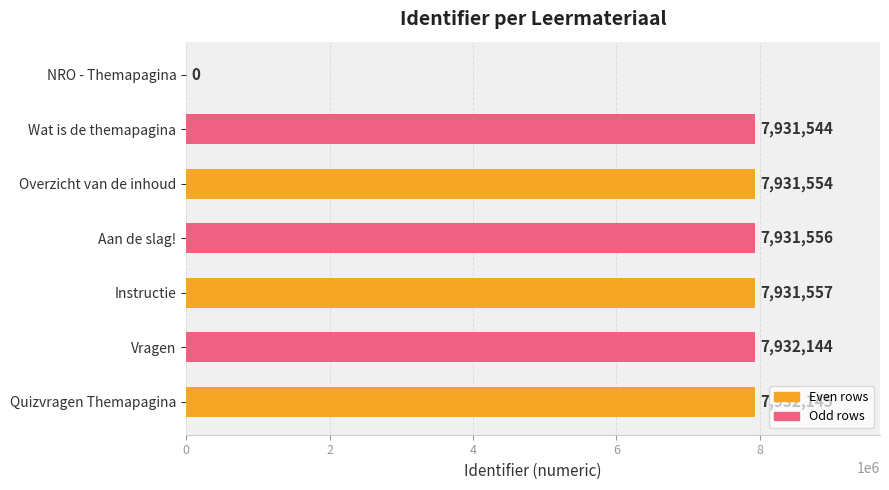

The value at Aan de slag! is 1712268. True or false?

False